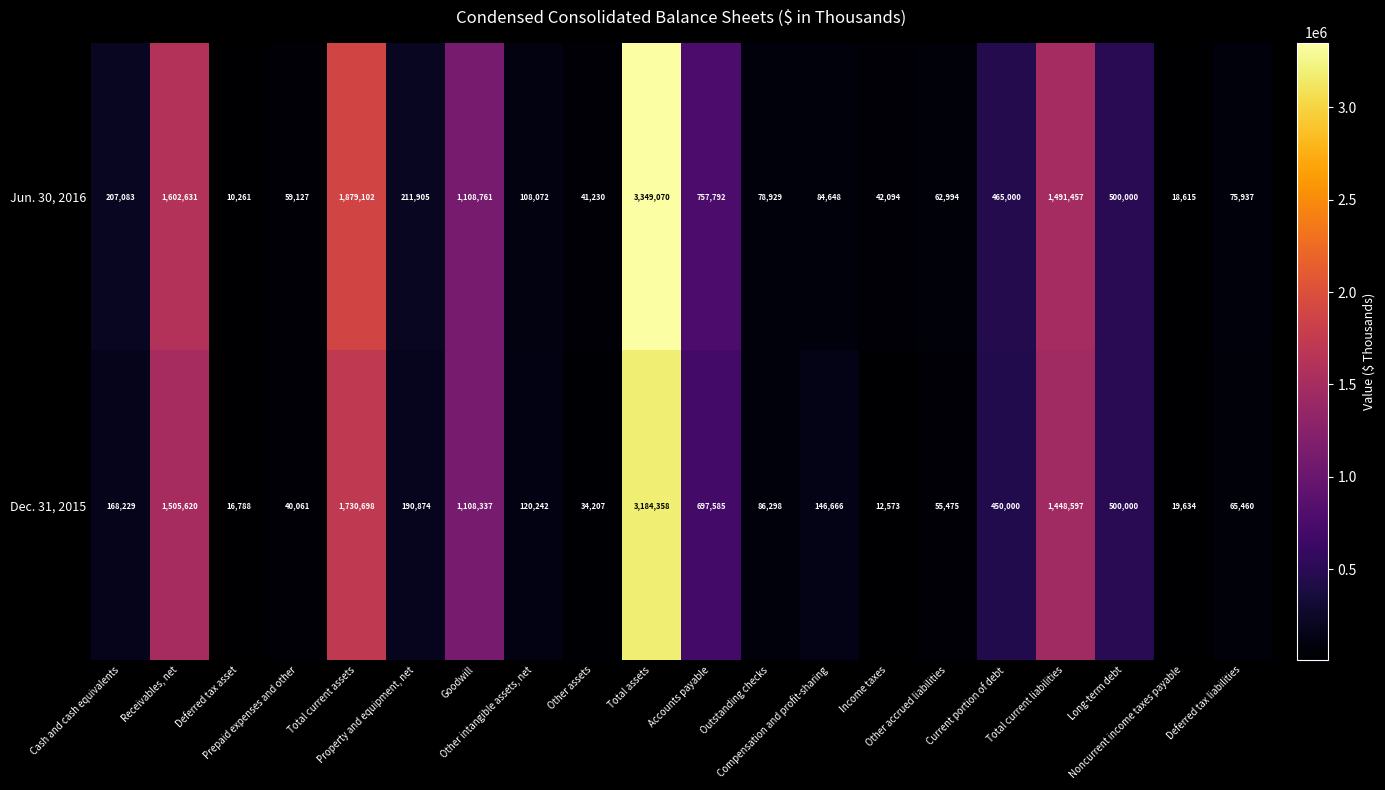

Which series changed the most between Other accrued liabilities and Noncurrent income taxes payable?

Jun. 30, 2016